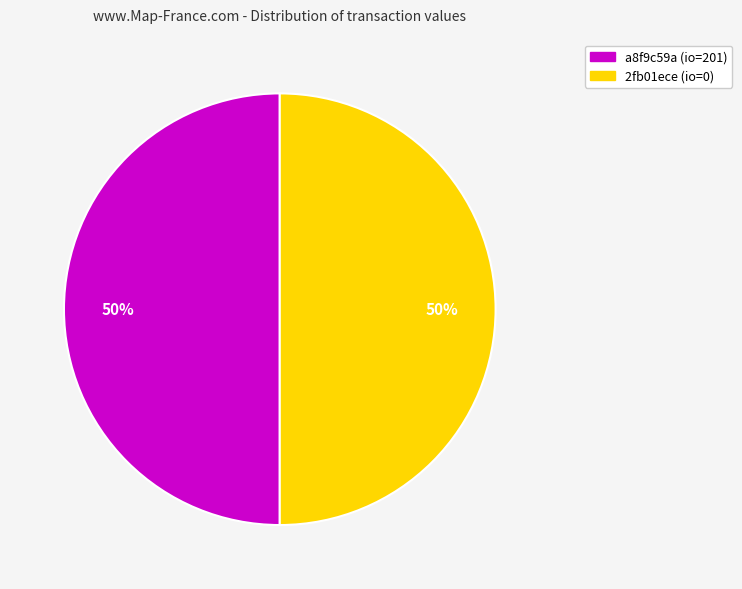

How many slices are in this pie chart?

2